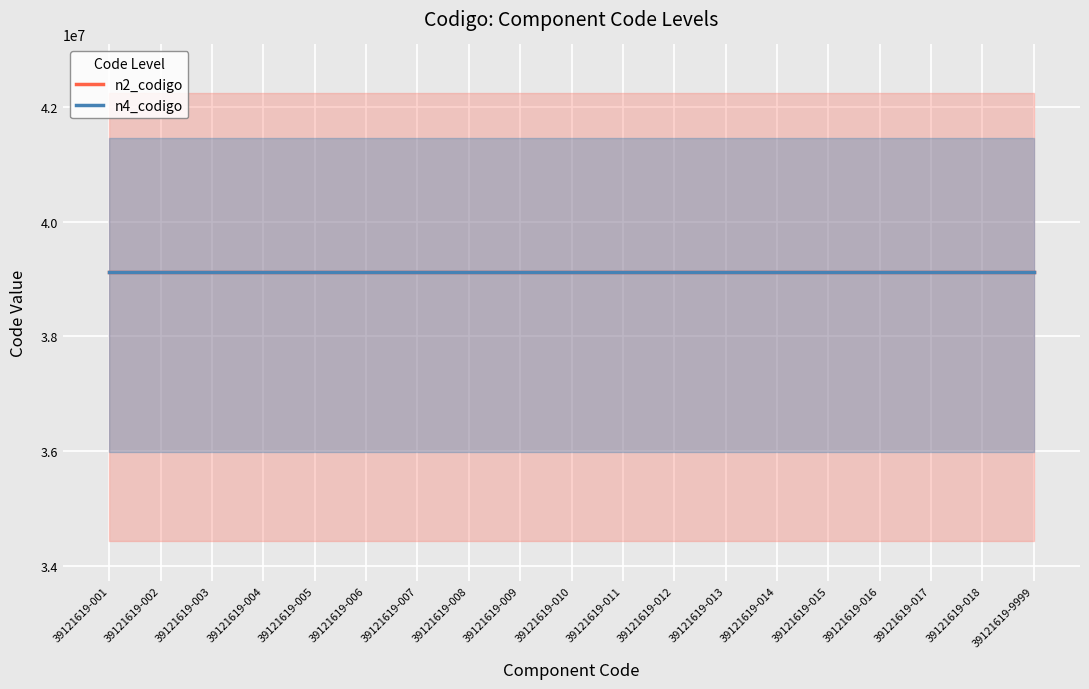

What is the sum of all n4_codigo values?

743310761